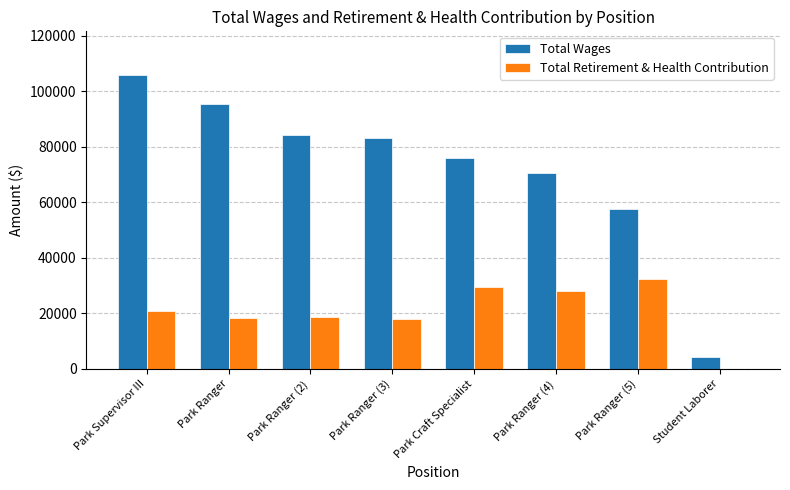

How many data points does each series have?

8